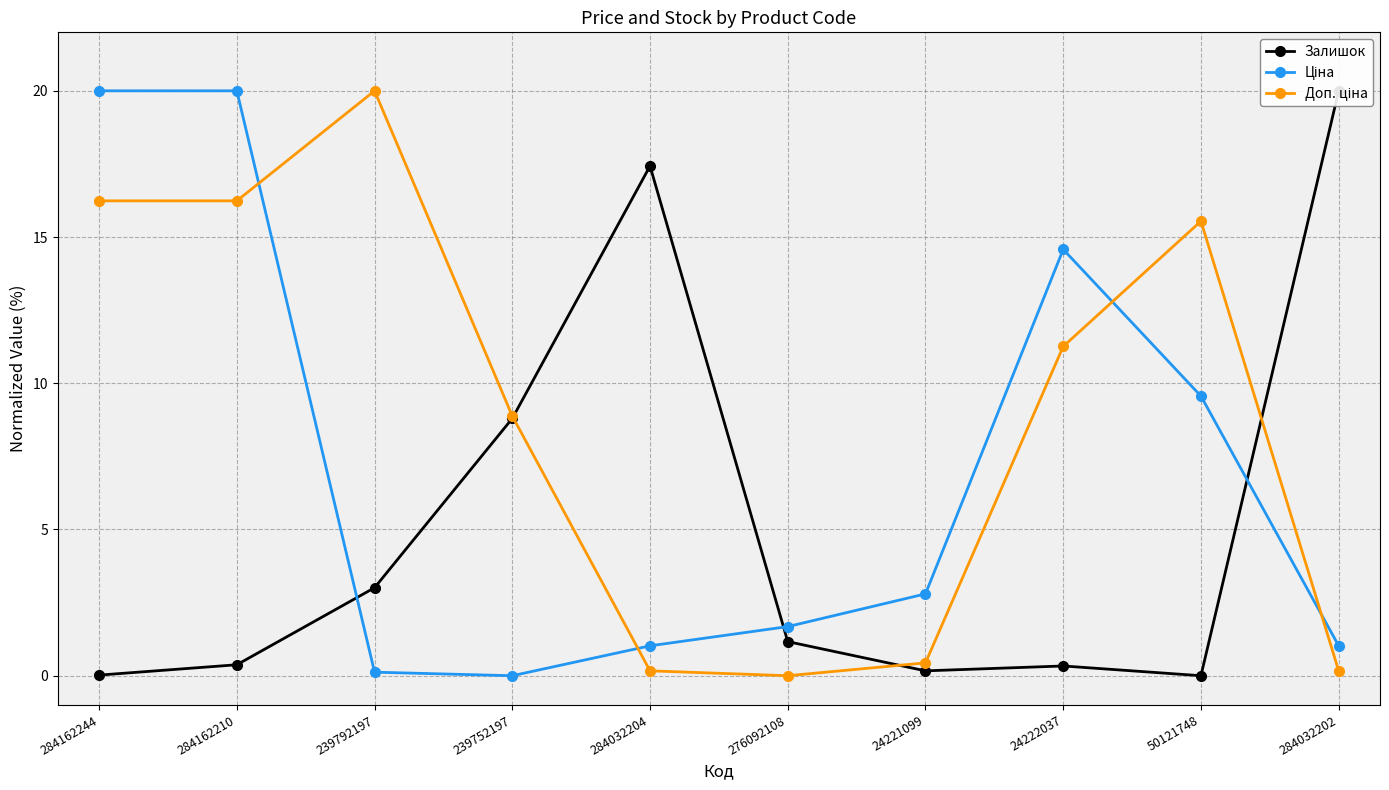

Between 284162244 and 24222037, which series saw the biggest shift?

Ціна